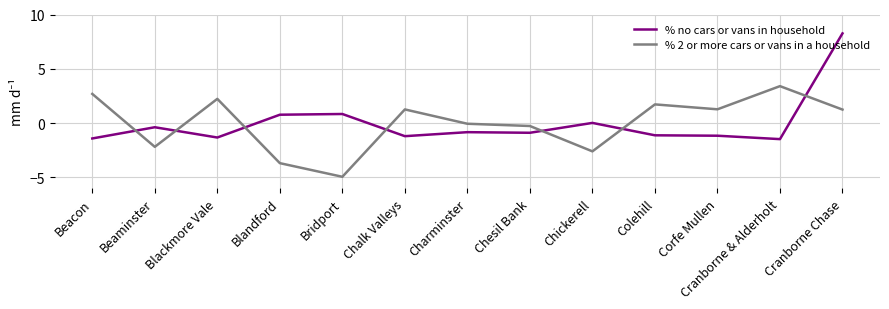

Which series has the widest spread of values?

% no cars or vans in household